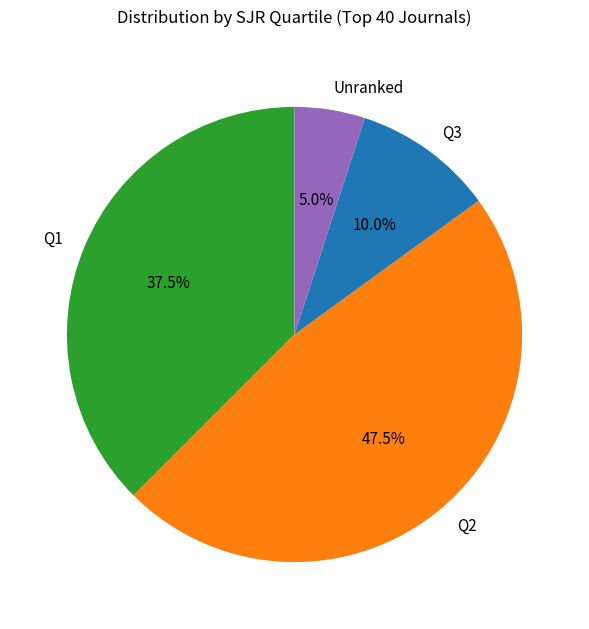

Is there a majority slice in this chart?

No